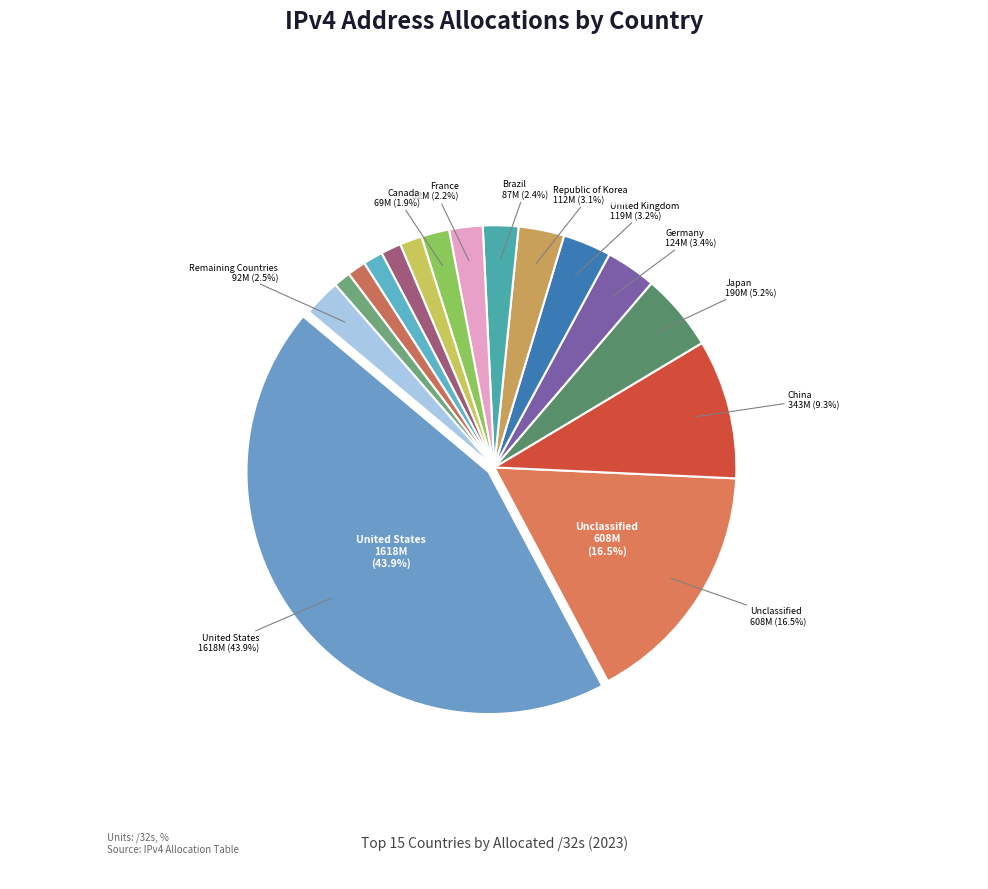

How many slices are in this pie chart?

16